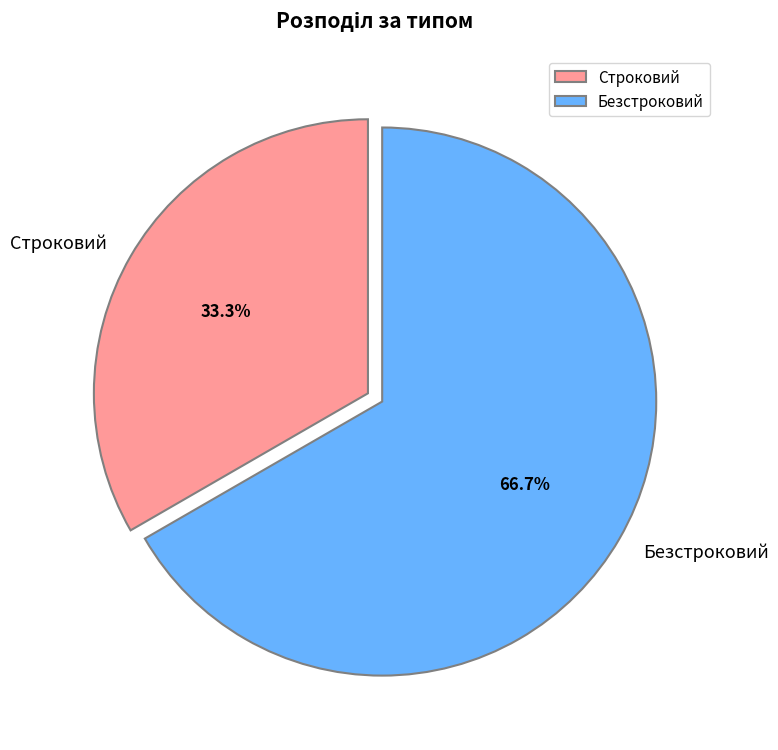

What percentage is the Строковий slice, to the nearest percent?

33%